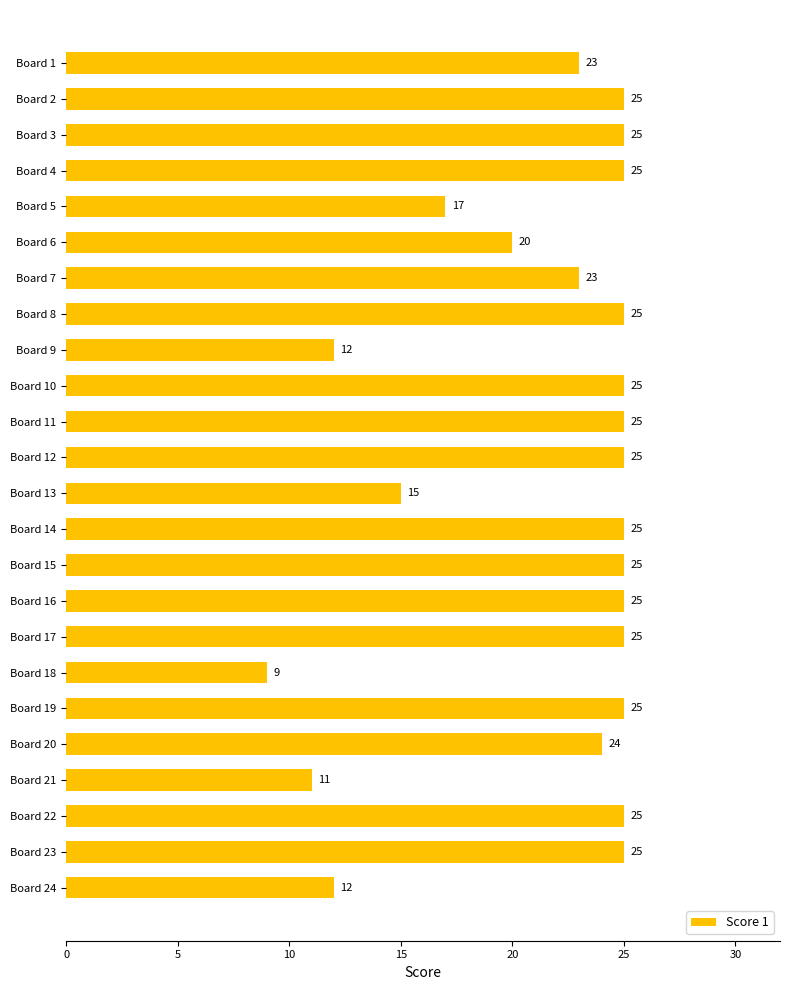

What is the maximum value shown in the chart?

25